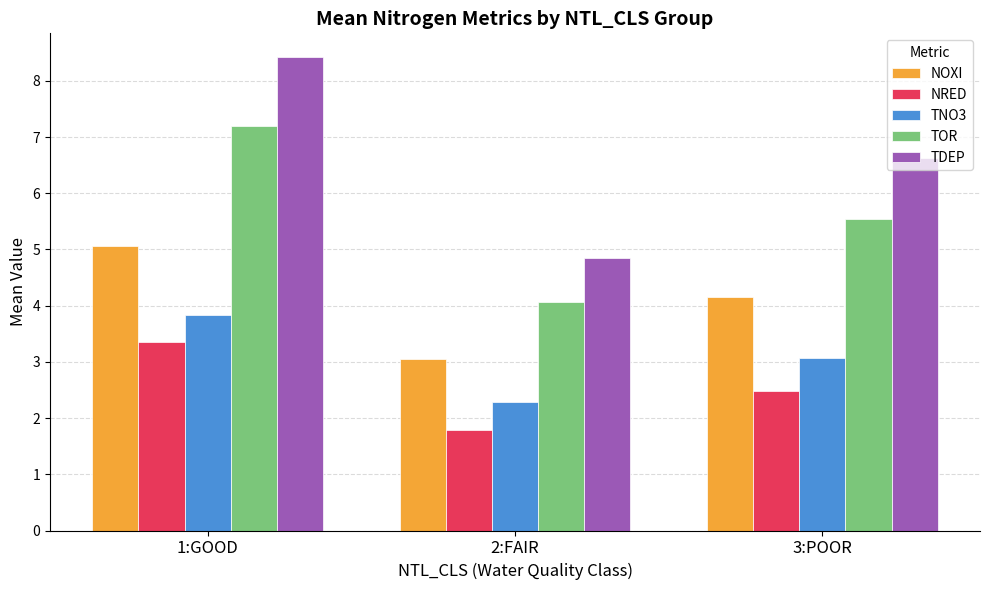

At 2:FAIR, list the series in order from largest to smallest.

TDEP, TOR, NOXI, TNO3, NRED